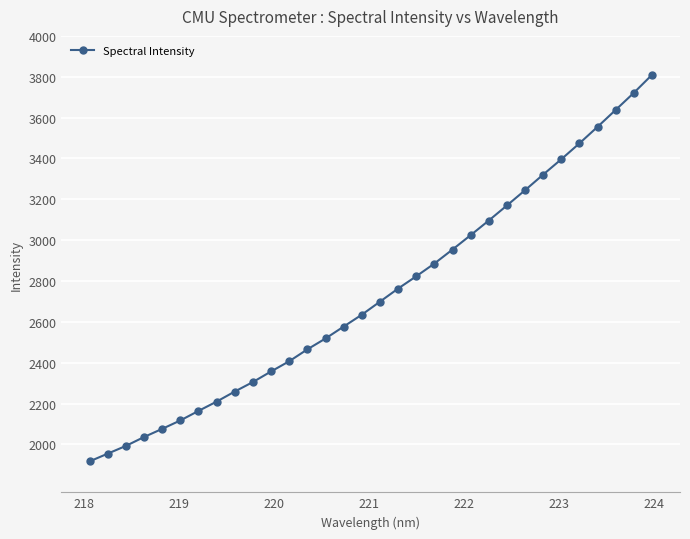

What is the value of the 9th point from the left?

2258.8